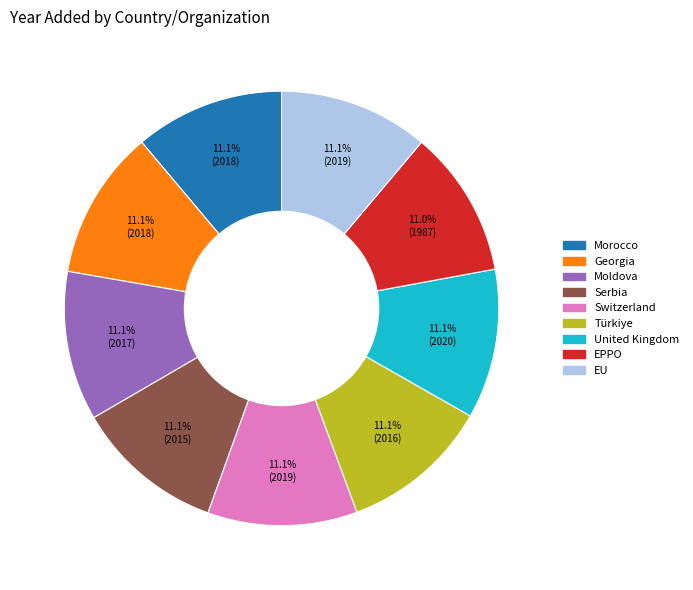

Count the number of slices in the pie.

9